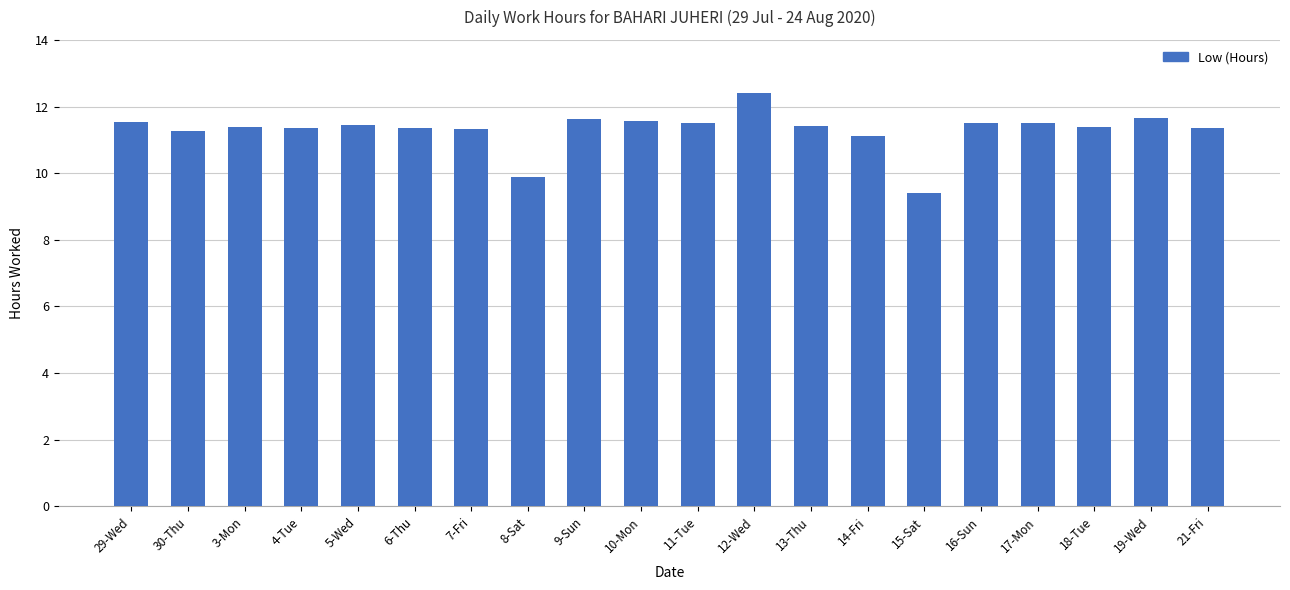

What position from the left is 3-Mon?

3